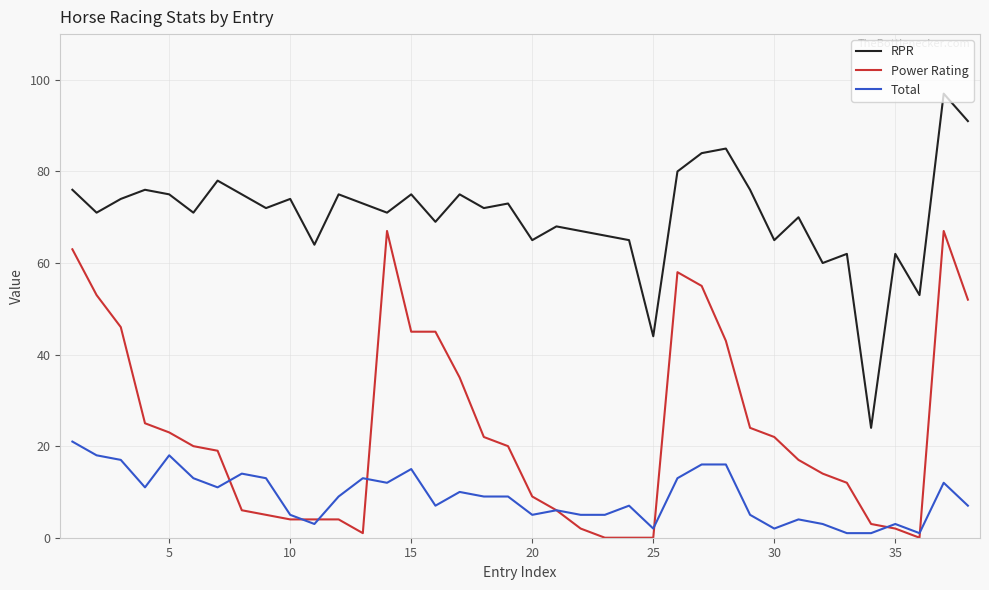

True or false: Total and RPR intersect in this chart.

False